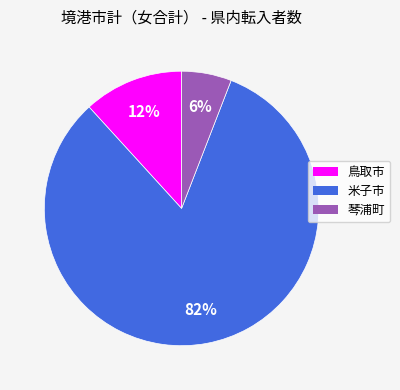

The 米子市 slice represents 82% of the pie. True or false?

True